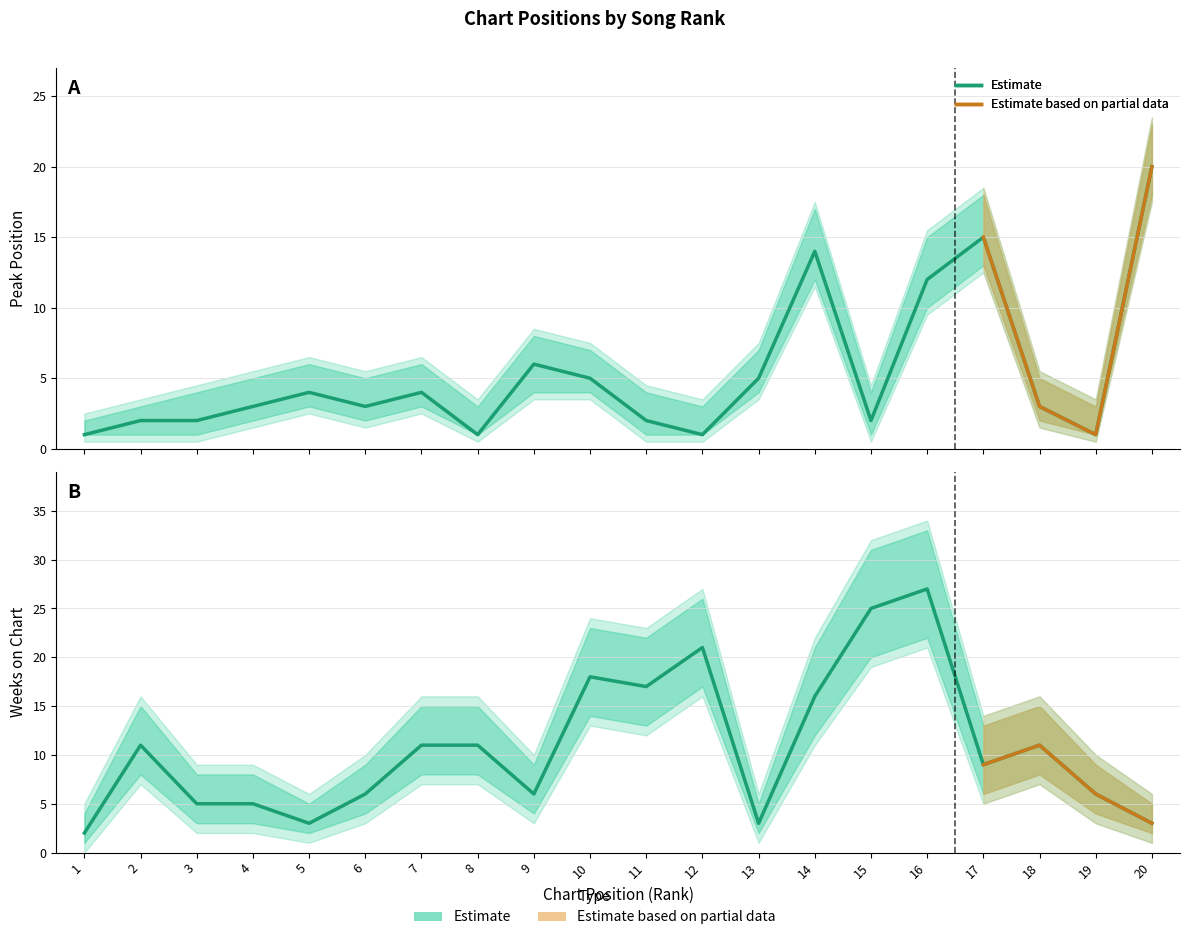

Reading left to right, list all the values displayed in this chart.

Peak Position: 1=1	2=2	3=2	4=3	5=4	6=3	7=4	8=1	9=6	10=5	11=2	12=1	13=5	14=14	15=2	16=12	17=15	18=3	19=1	20=20
Weeks on Chart: 1=2	2=11	3=5	4=5	5=3	6=6	7=11	8=11	9=6	10=18	11=17	12=21	13=3	14=16	15=25	16=27	17=9	18=11	19=6	20=3